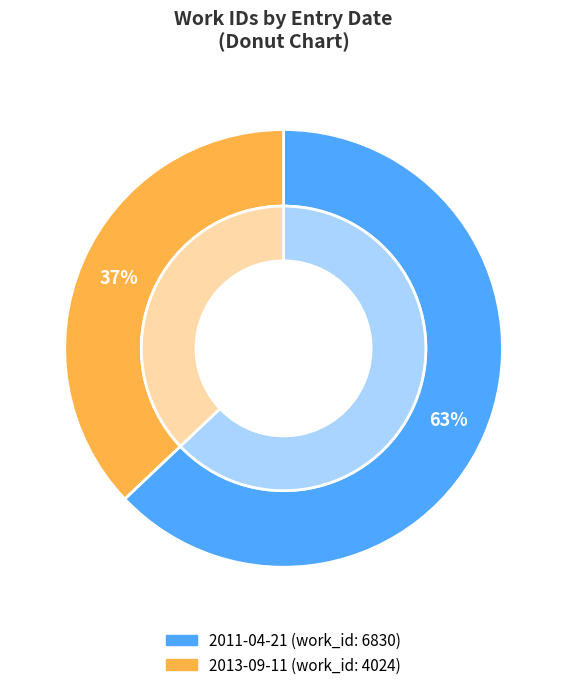

Which category has the smallest portion of the pie?

2013-09-11